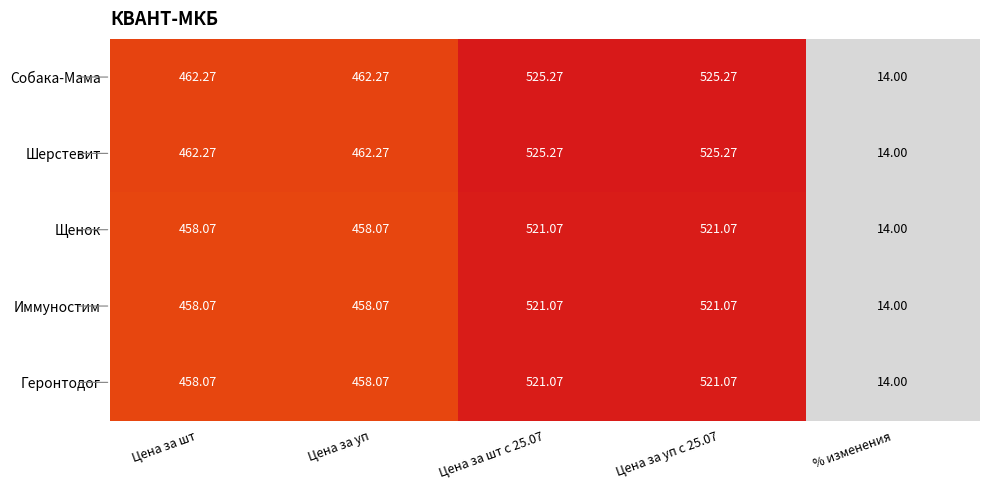

How many data points does each series have?

5